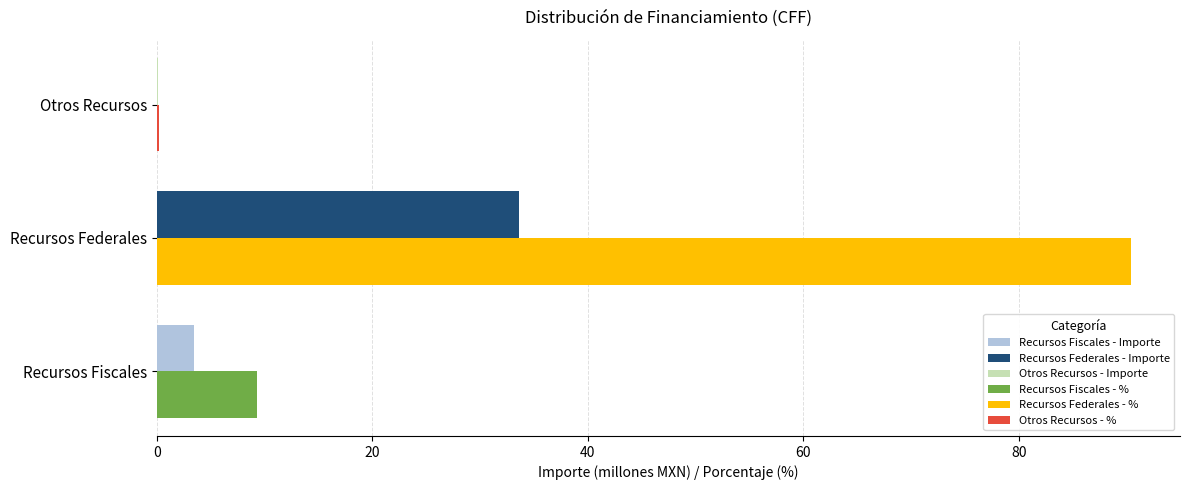

What is the difference between the maximum and minimum values in the Porcentaje (%) series?

90.2